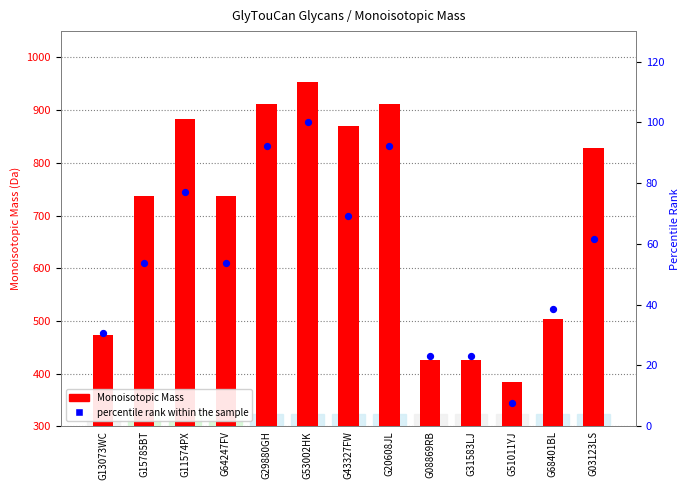

At how many categories does at least one series exceed 173?

13